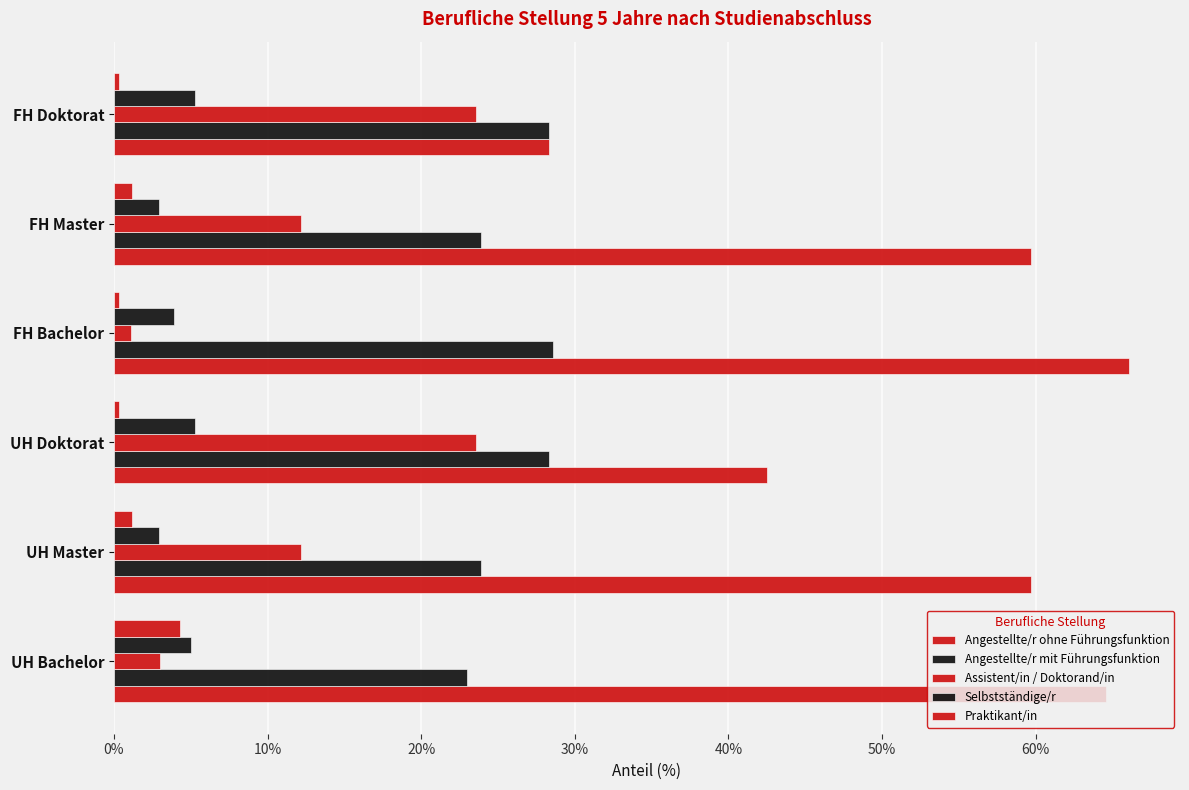

How many values in the Angestellte/r mit Führungsfunktion series are below 28?

3